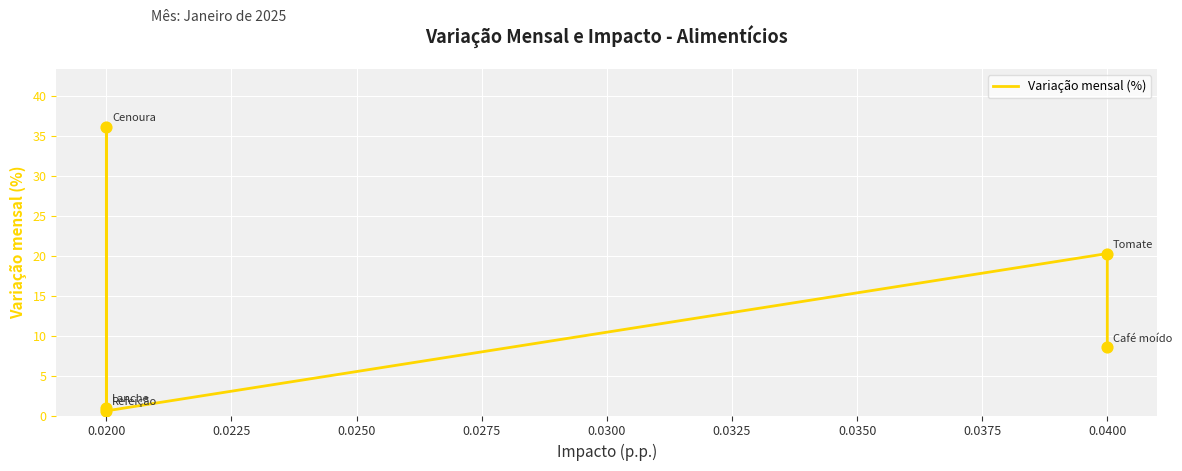

What is the change in value from 0.0400 to 0.0200?

-8.0